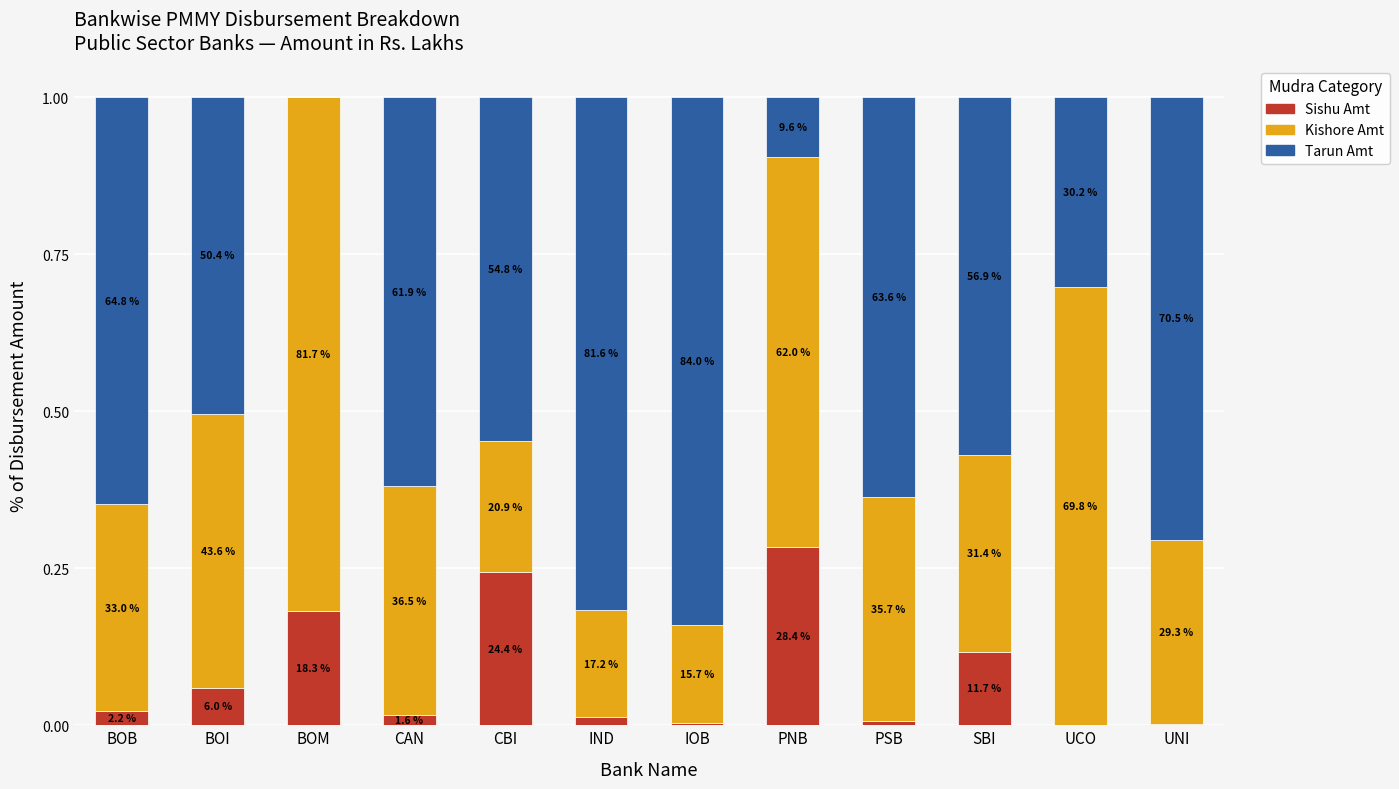

The value of Sishu Amt at PNB is 0.3. True or false?

True